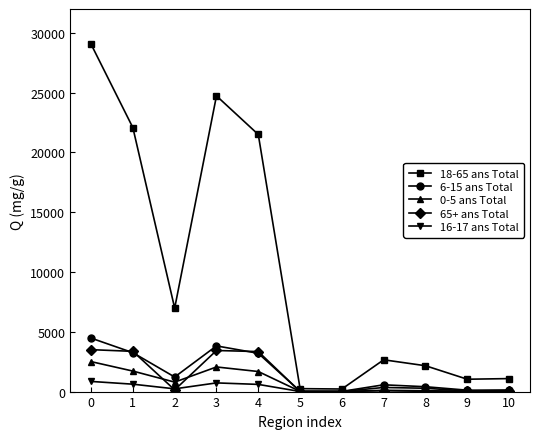

True or false: 65+ ans Total has a value of 1660 at 0.

False